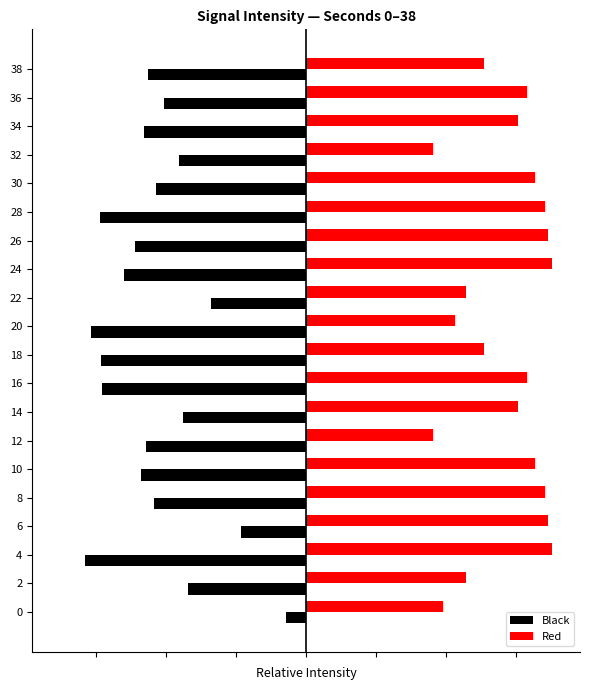

What are all the series names shown in the legend?

Black, Red